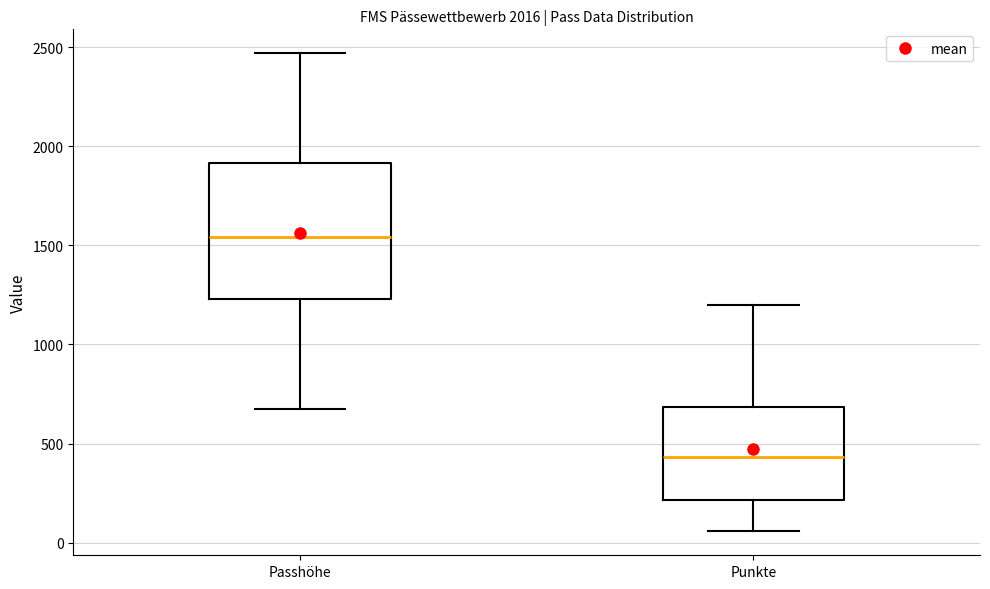

Comparing the boxes themselves (not the whiskers), which one is the tallest?

Passhöhe